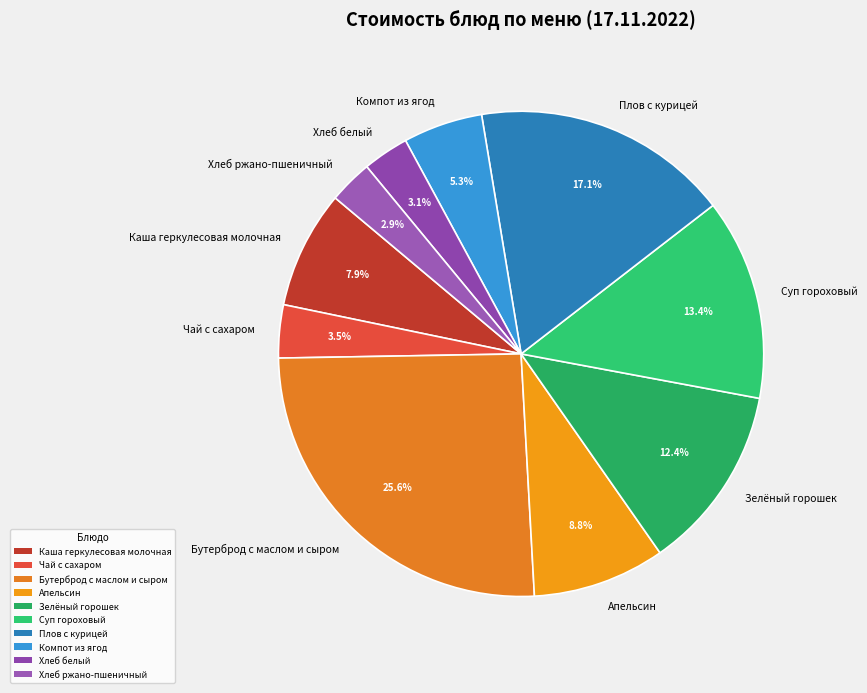

To the nearest percent, what percentage of the pie is Плов с курицей?

17%